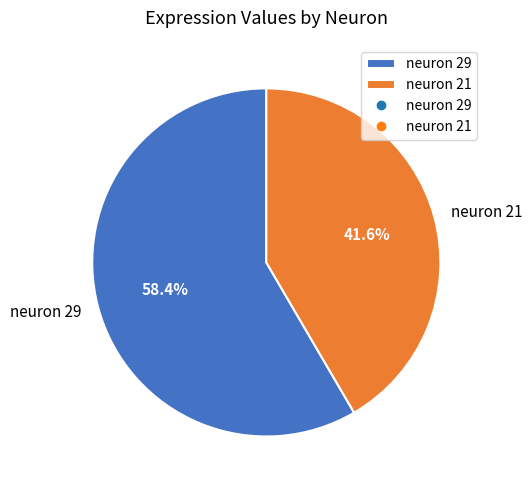

To the nearest percent, what is the difference between the neuron 21 and neuron 29 slice percentages?

17%